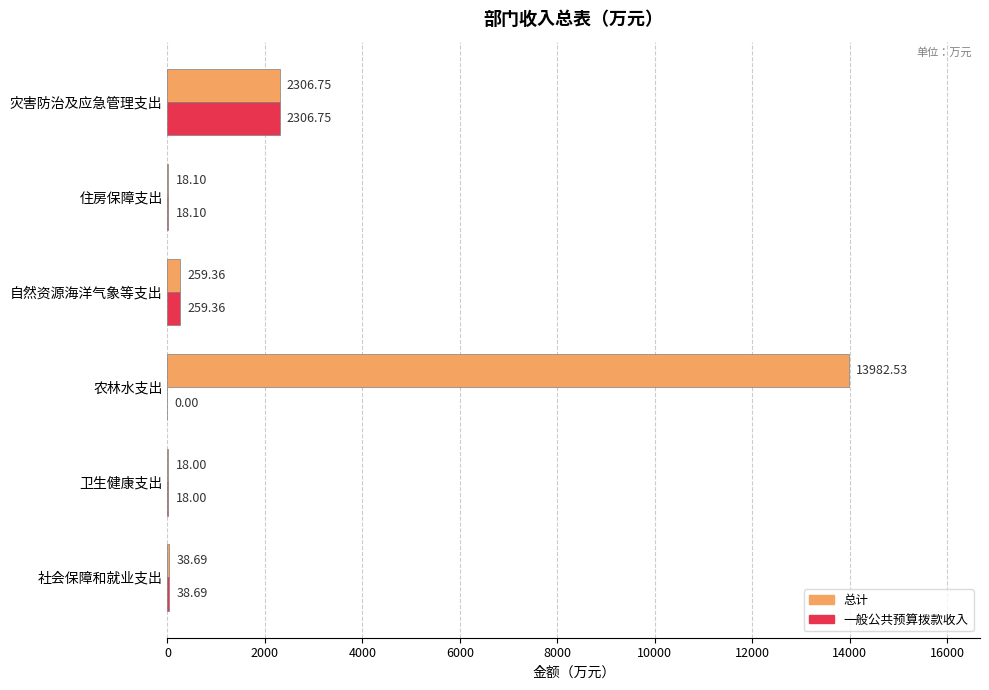

Which category has the highest value across all series?

农林水支出